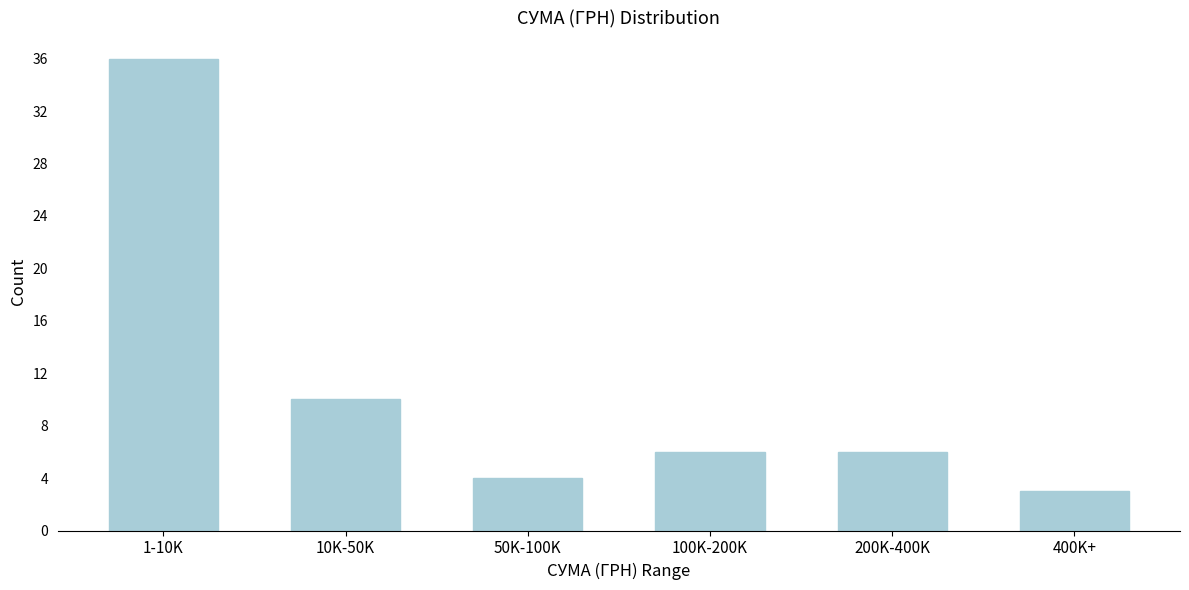

Reading left to right, transcribe all the data shown in this chart.

36	10	4	6	6	3